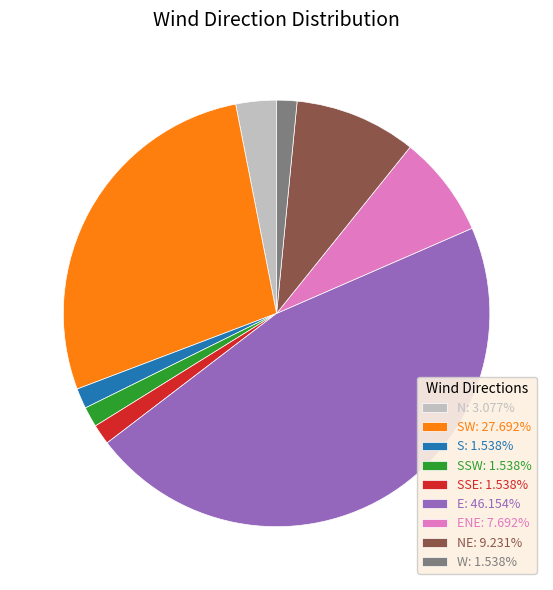

Do SSW: 1.538% and ENE: 7.692% together represent more than half of the pie?

No